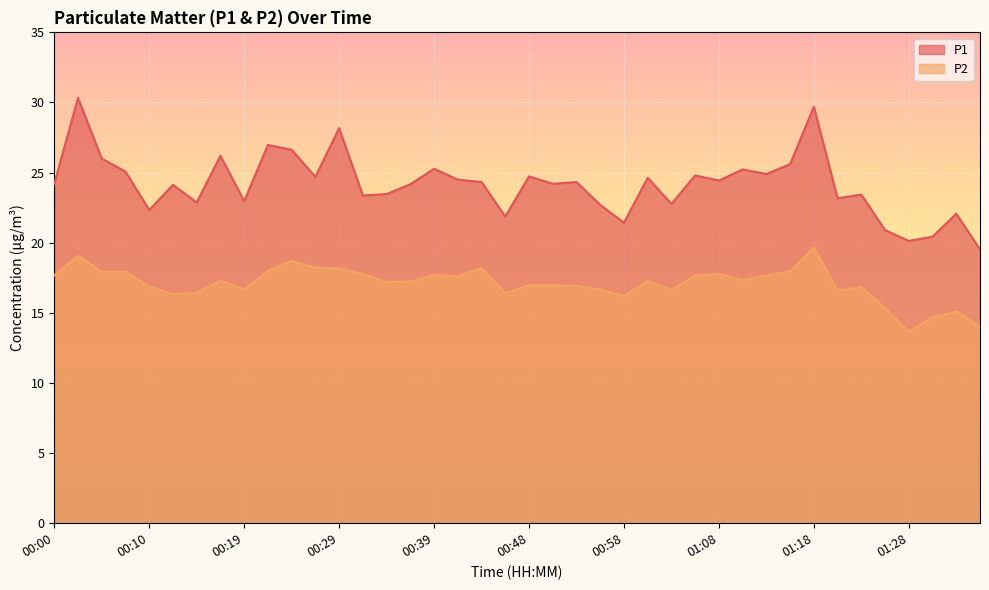

Reading right to left, what are all the values shown in this chart?

P1: 19.5	22.1	20.4	20.1	20.9	23.4	23.2	29.7	25.6	24.9	25.2	24.4	24.8	22.8	24.6	21.4	22.7	24.3	24.2	24.7	21.9	24.3	24.5	25.3	24.2	23.5	23.4	28.2	24.7	26.6	27.0	23.0	26.2	22.9	24.1	22.3	25.1	26.0	30.3	24.2
P2: 14.0	15.1	14.7	13.7	15.4	16.8	16.6	19.7	18.0	17.7	17.3	17.8	17.7	16.6	17.3	16.2	16.7	16.9	17.0	17.0	16.4	18.2	17.6	17.7	17.2	17.2	17.8	18.2	18.2	18.7	18.0	16.7	17.3	16.4	16.3	16.9	17.9	17.9	19.1	17.7